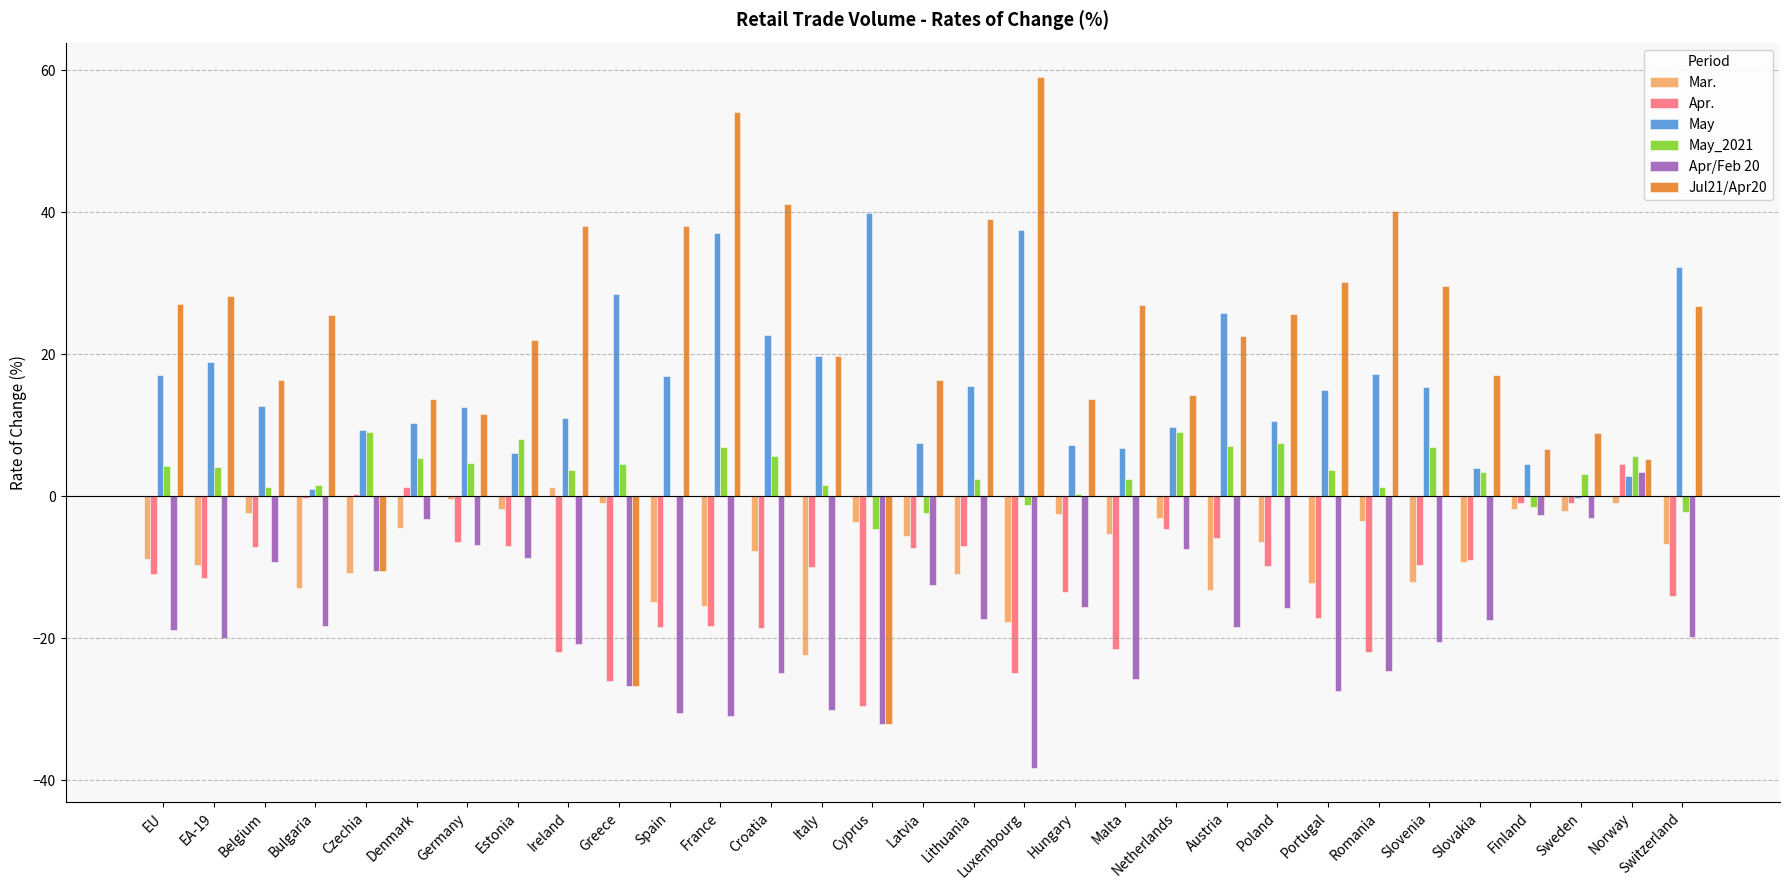

The May_2021 series shows 8.1 at Estonia. True or false?

True